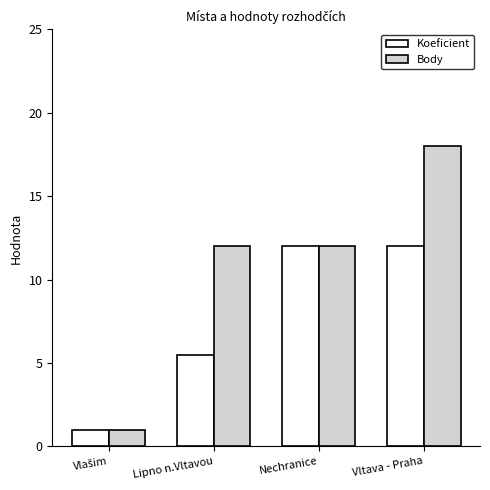

How many bars are there in total?

8